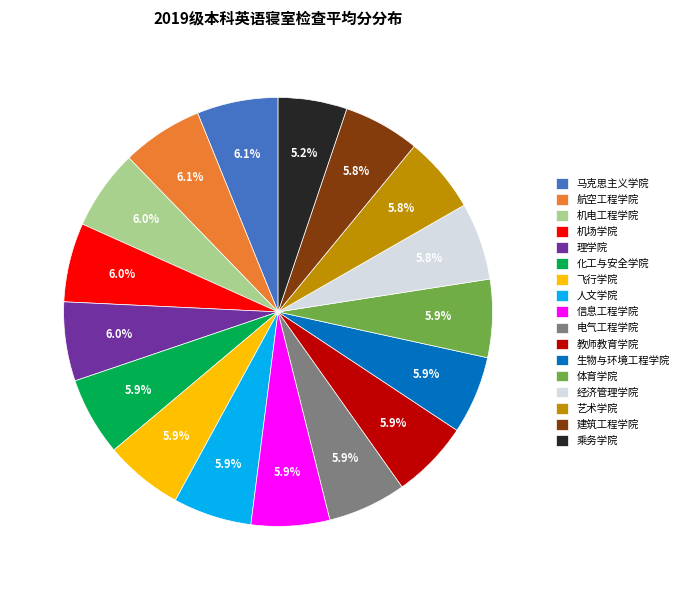

What is the total percentage of 航空工程学院 and 马克思主义学院?

12.2%